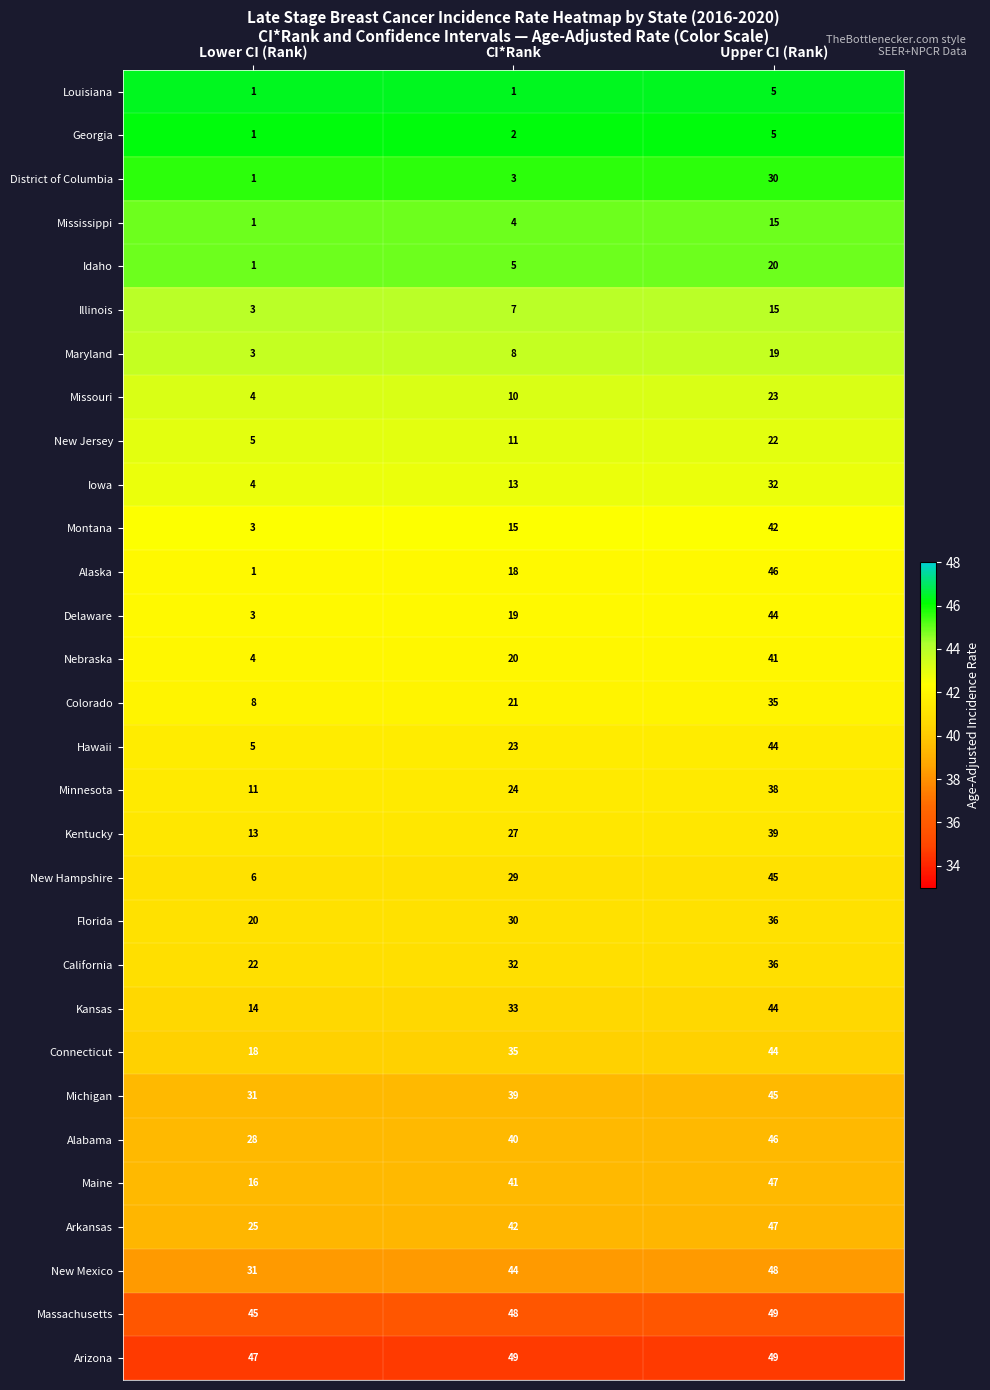

How many categories are shown in the chart?

3